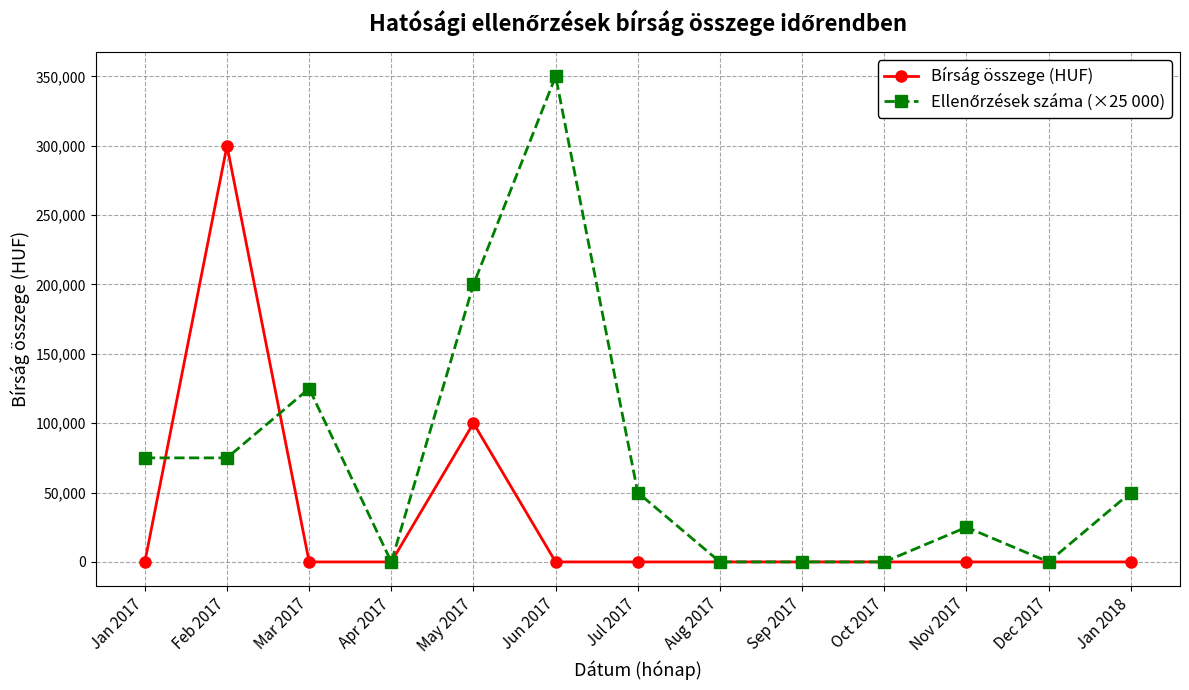

How many lines are shown in the chart?

2